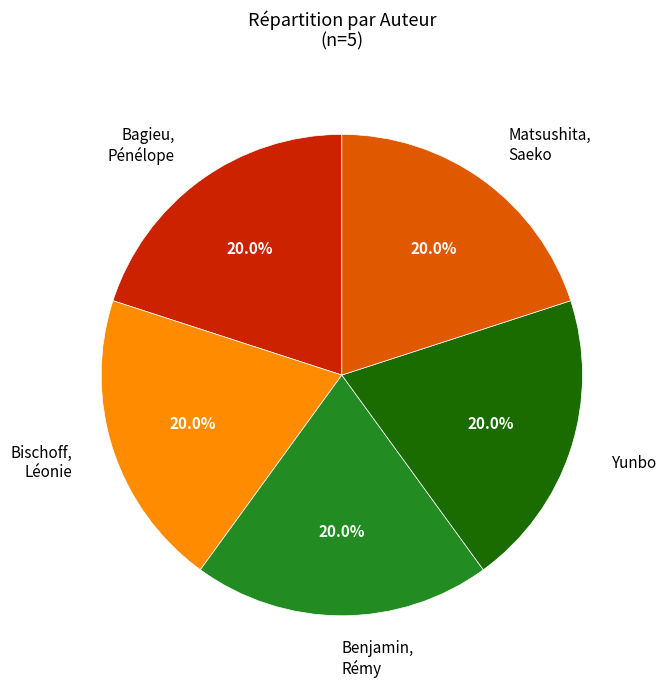

How many segments does this pie chart have?

5